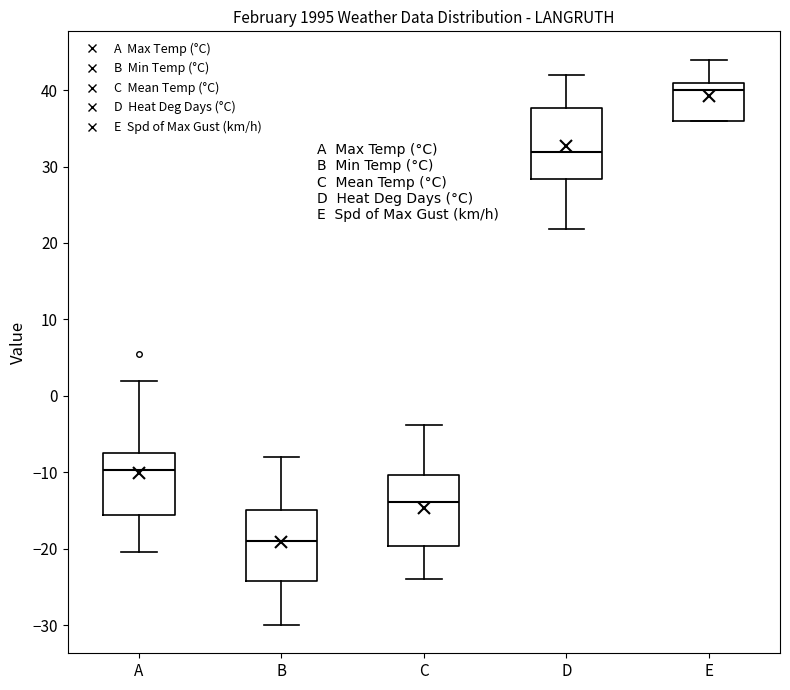

Reading left to right, transcribe this box plot: for each box, give where its median line is, the range the box spans, and where its two whiskers end, as read against the y-axis. The values are not printed on the chart, so give them approximately, as read against the axis.

A: median -10, box -16 to -7, whiskers -20 to 2
B: median -19, box -24 to -15, whiskers -30 to -8
C: median -14, box -20 to -10, whiskers -24 to -4
D: median 32, box 28 to 38, whiskers 22 to 42
E: median 40, box 36 to 41, whiskers 36 to 44